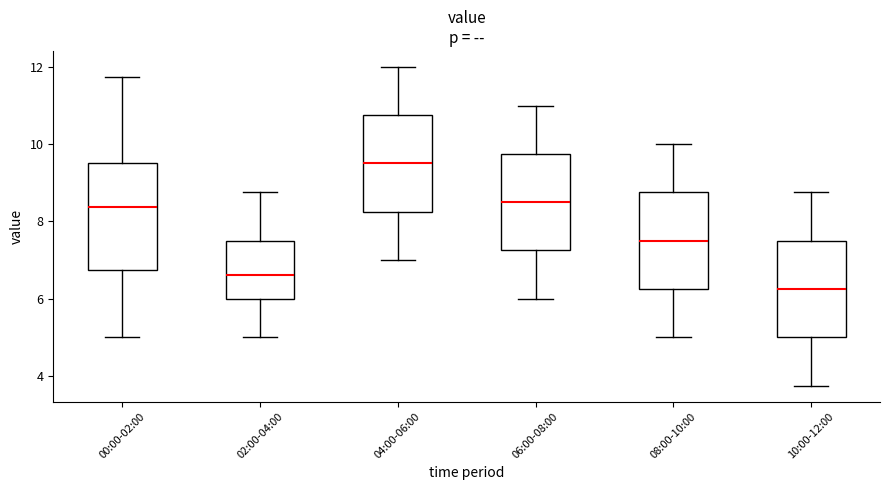

Reading left to right, read every box against the y-axis: the position of its median line, the range the box covers, and the ends of its whiskers. The values are not printed on the chart, so give them approximately, as read against the axis.

00:00-02:00: median 8.4, box 6.8 to 9.6, whiskers 5.0 to 11.8
02:00-04:00: median 6.6, box 6.0 to 7.6, whiskers 5.0 to 8.8
04:00-06:00: median 9.6, box 8.2 to 10.8, whiskers 7.0 to 12.0
06:00-08:00: median 8.6, box 7.2 to 9.8, whiskers 6.0 to 11.0
08:00-10:00: median 7.6, box 6.2 to 8.8, whiskers 5.0 to 10.0
10:00-12:00: median 6.2, box 5.0 to 7.6, whiskers 3.8 to 8.8